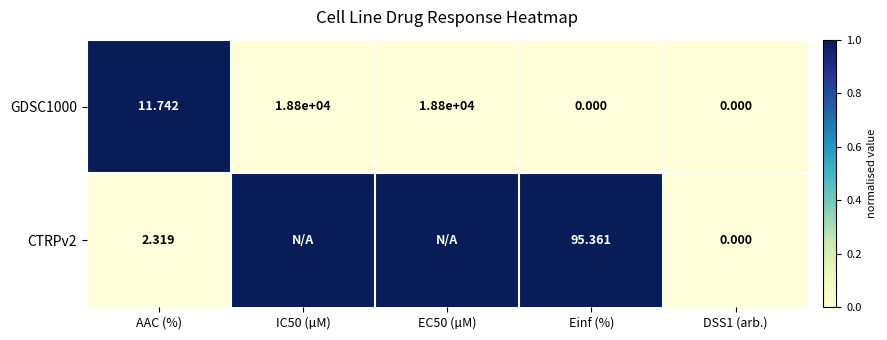

How many data points in GDSC1000 are less than 11?

2